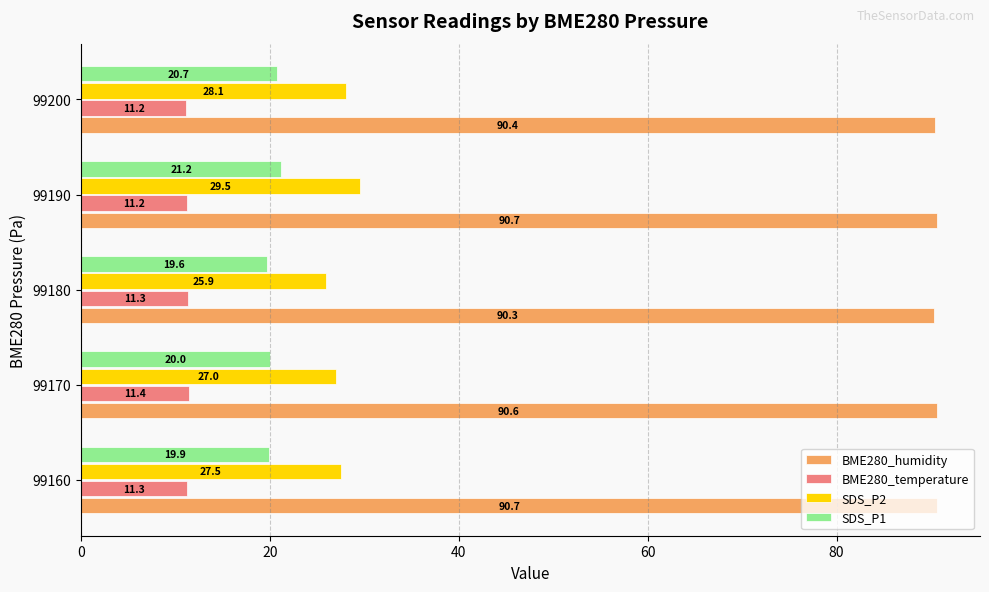

Where is BME280_humidity nearest to the value 90?

99180